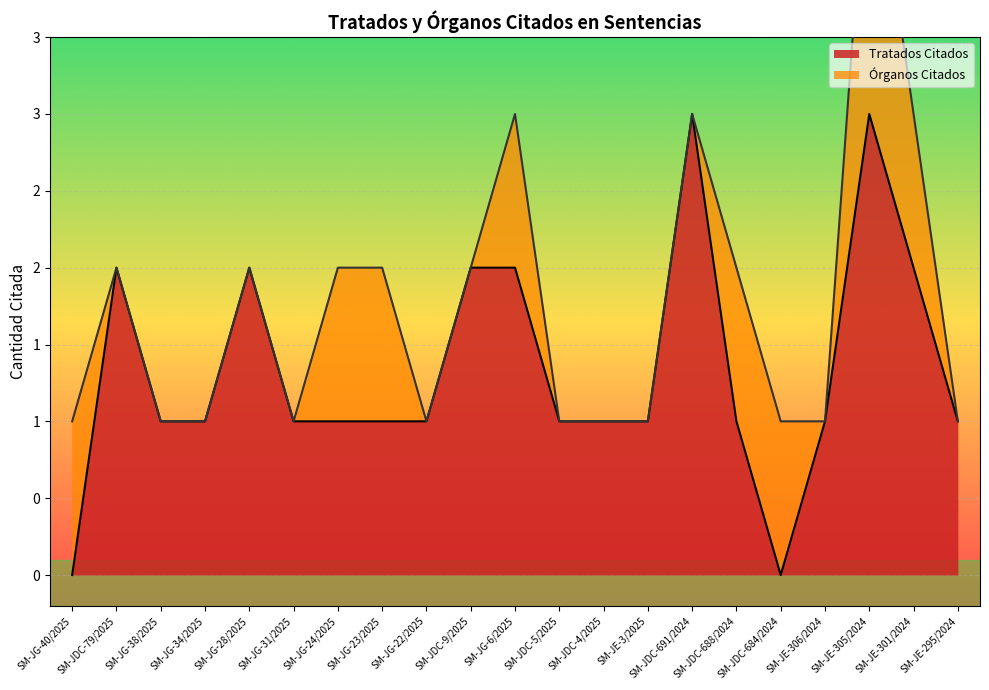

What value does the data have at SM-JDC-5/2025?

1